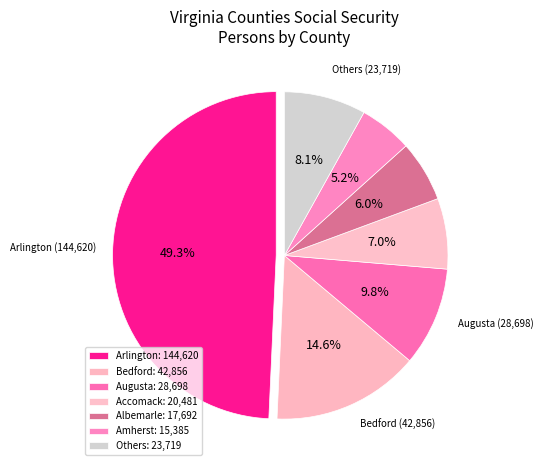

Count the number of slices in the pie.

7